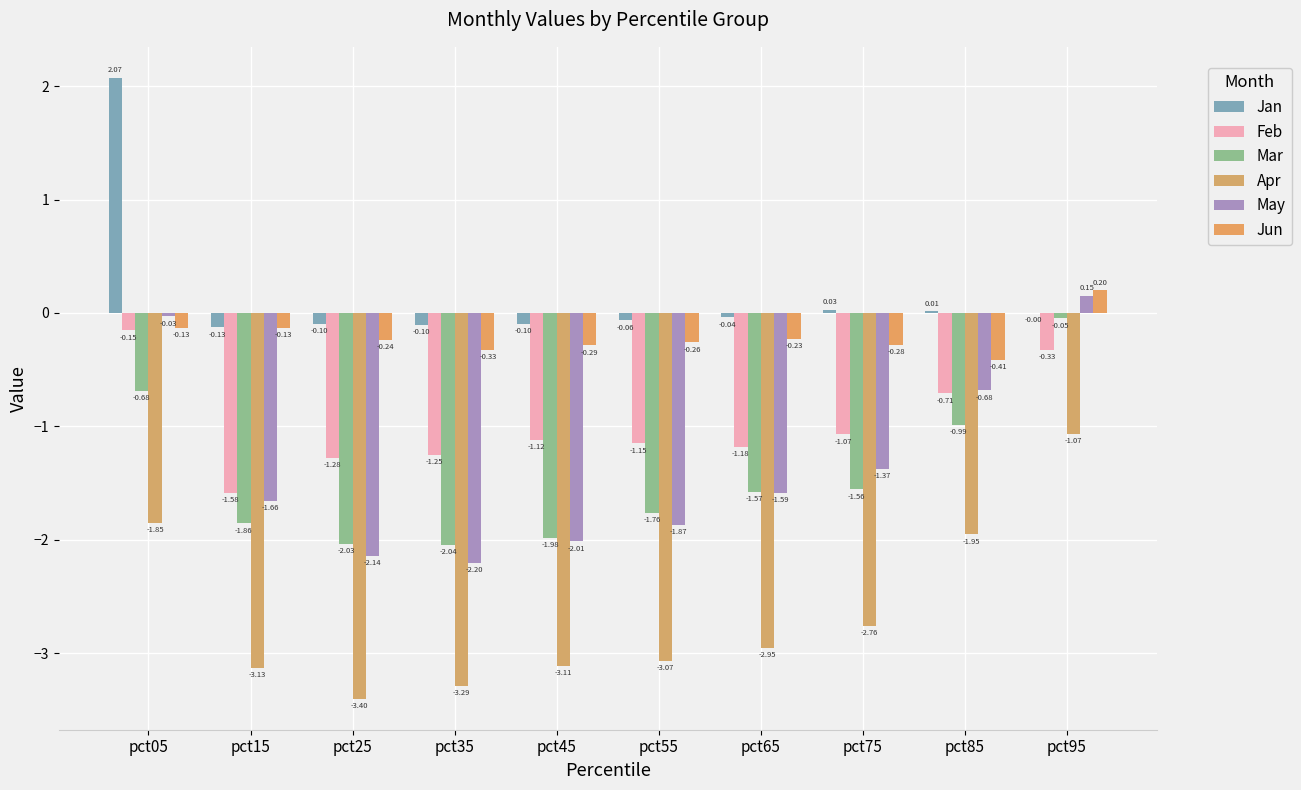

Where does the May series first go above -1?

pct05